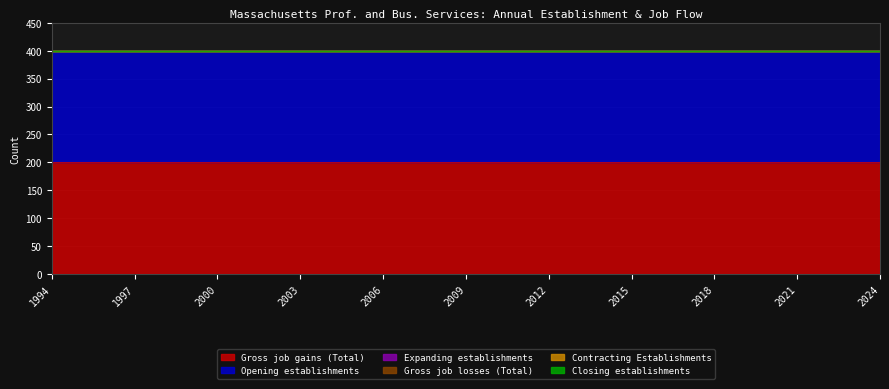

What are all the series names shown in the legend?

Gross job gains (Total), Expanding establishments, Opening establishments, Gross job losses (Total), Contracting Establishments, Closing establishments